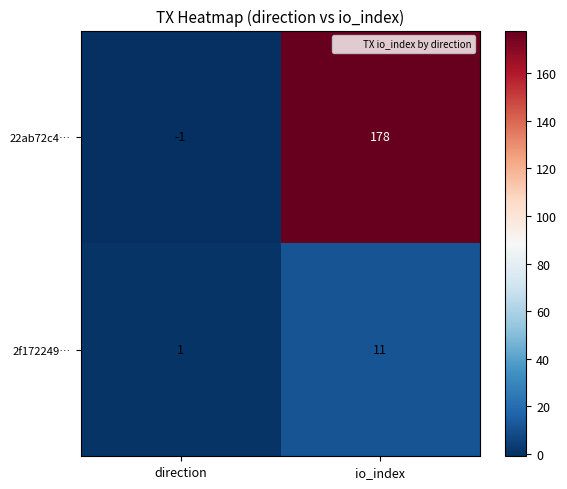

Is the value of 22ab72c4… at io_index greater than the value of 2f172249… at direction?

Yes